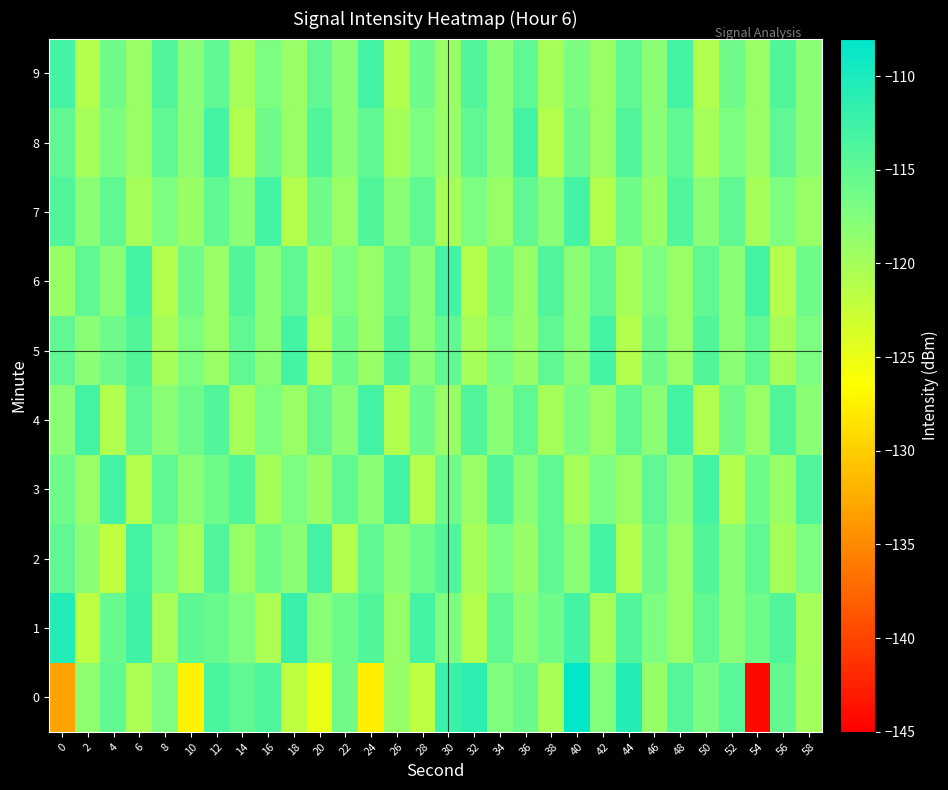

Between 44 and 16, which is larger?

44